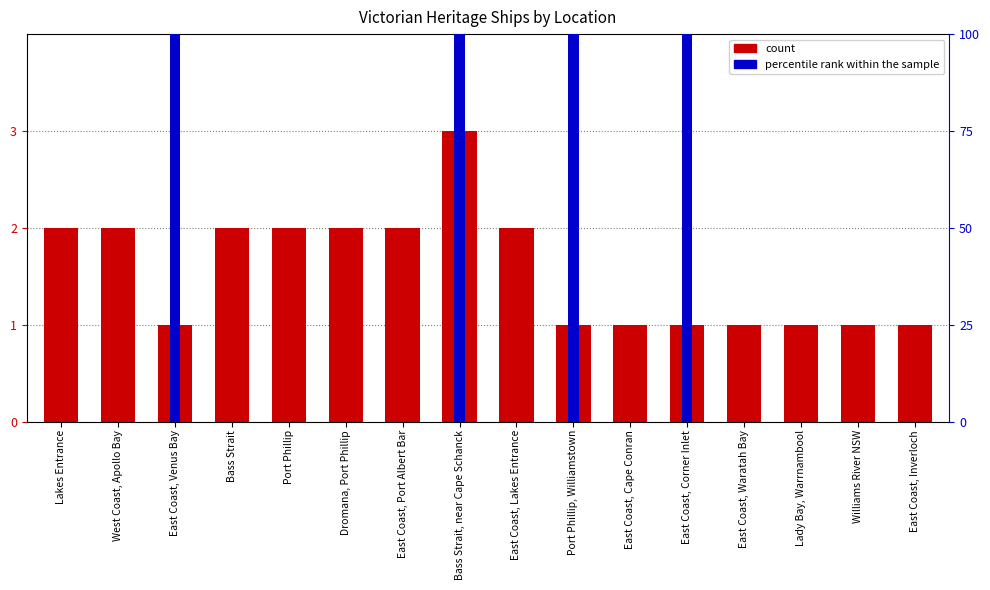

Which series changed the most between East Coast, Cape Conran and Williams River NSW?

count